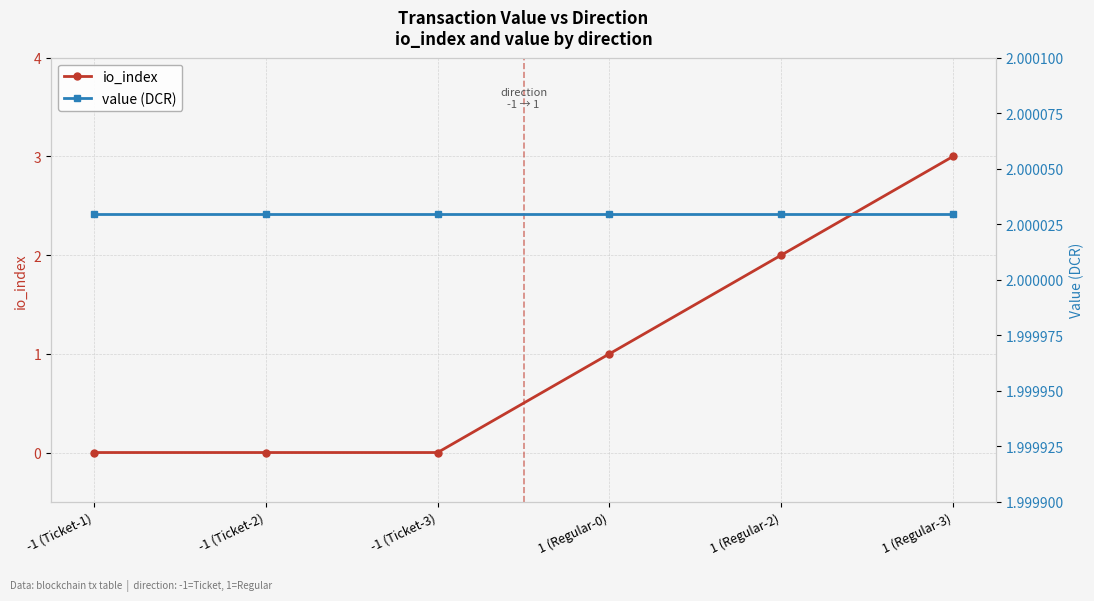

What is the sum of the value (DCR) values at -1 (Ticket-1) and -1 (Ticket-2)?

4.0